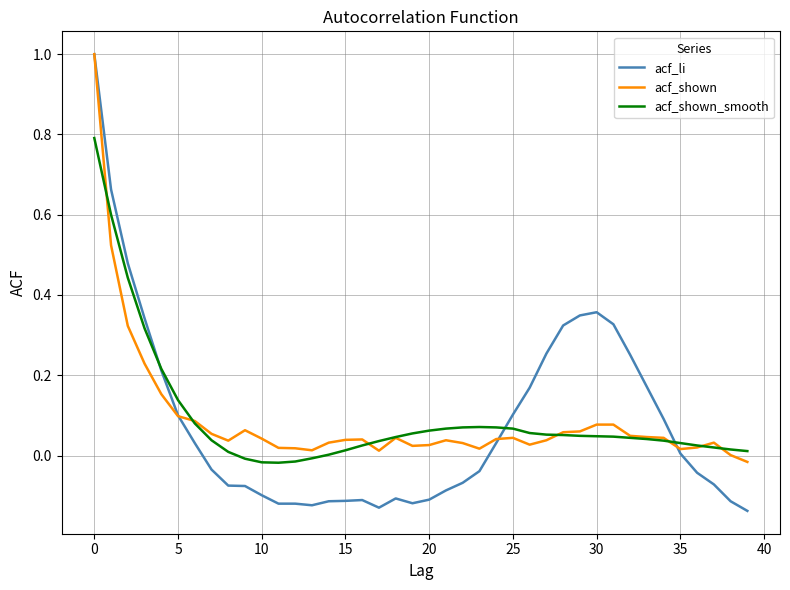

What is the maximum value for acf_li?

1.0